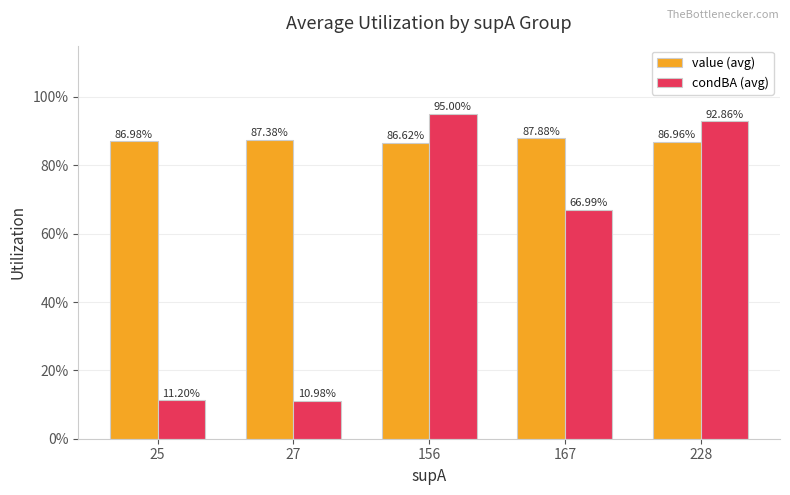

What are all the series names shown in the legend?

value (avg), condBA (avg)